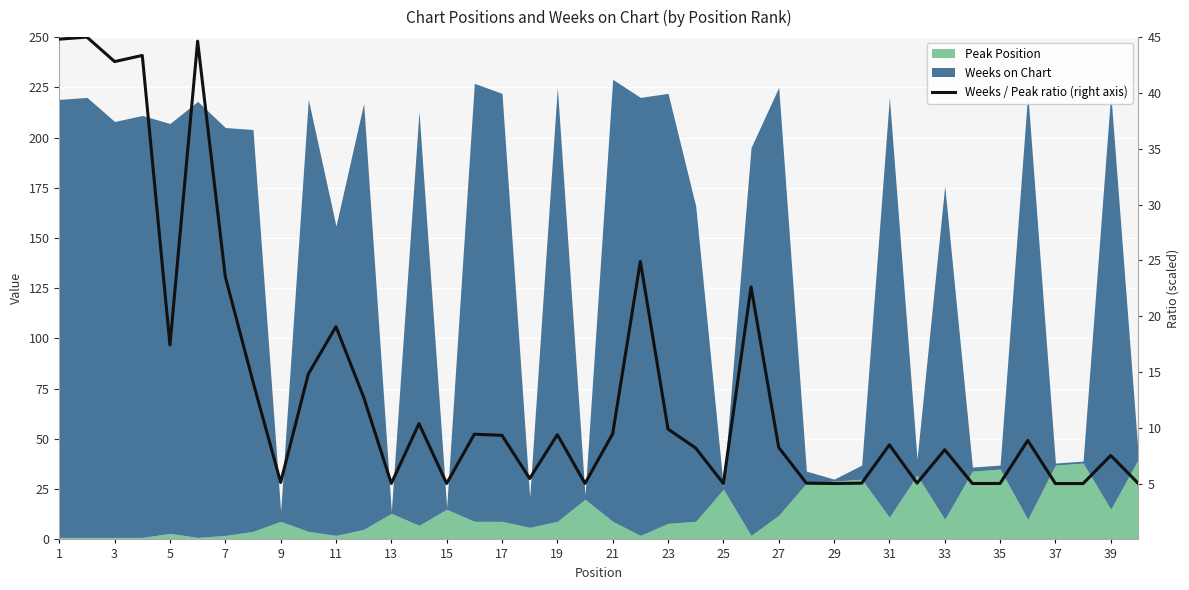

What is the value of the 2nd point from the left?

45.0